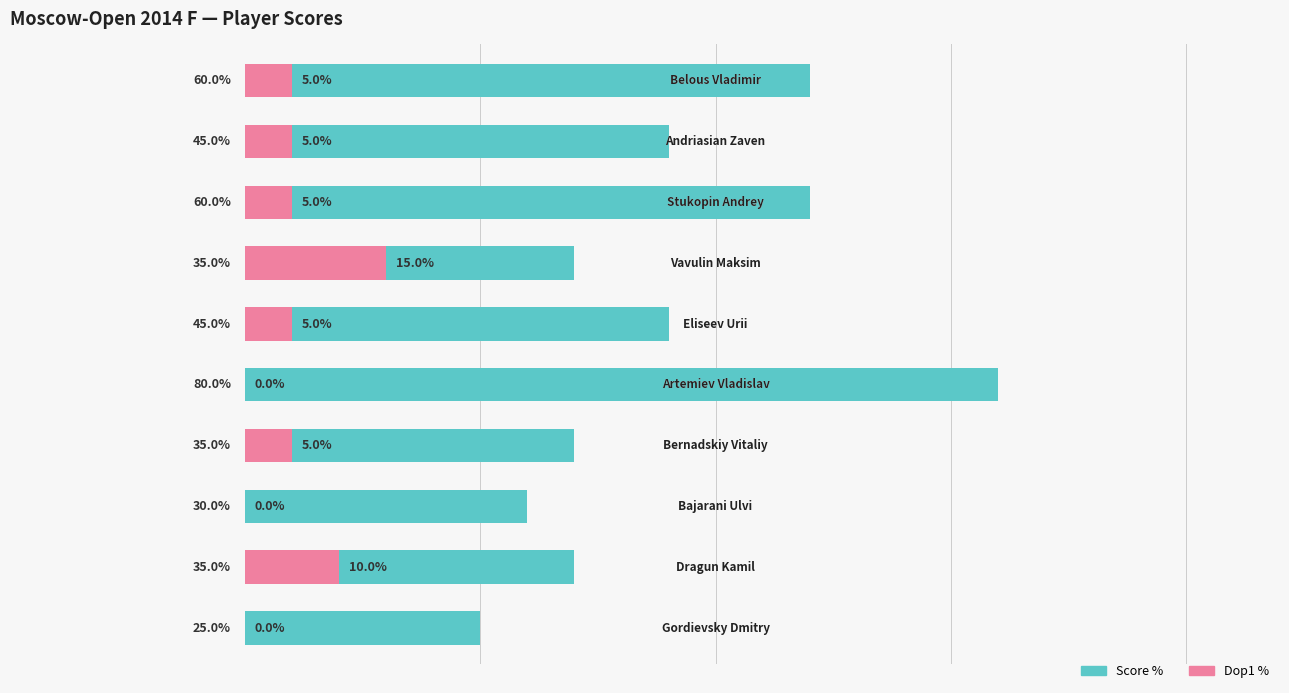

List the series in order of their peak value, highest first.

Score %, Dop1 %